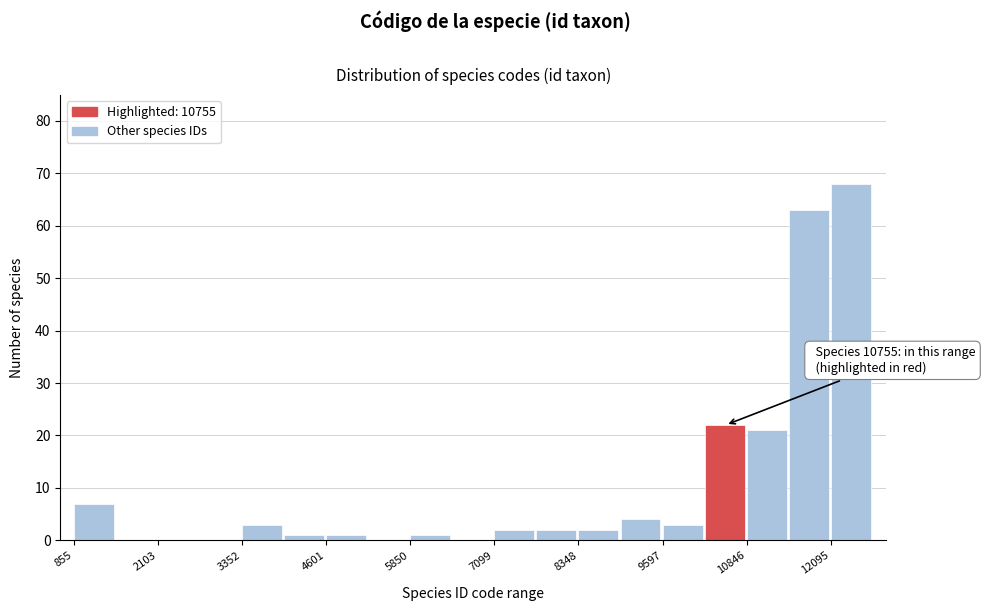

Read against the x-axis, roughly where is the centre of the tallest bar?

12400